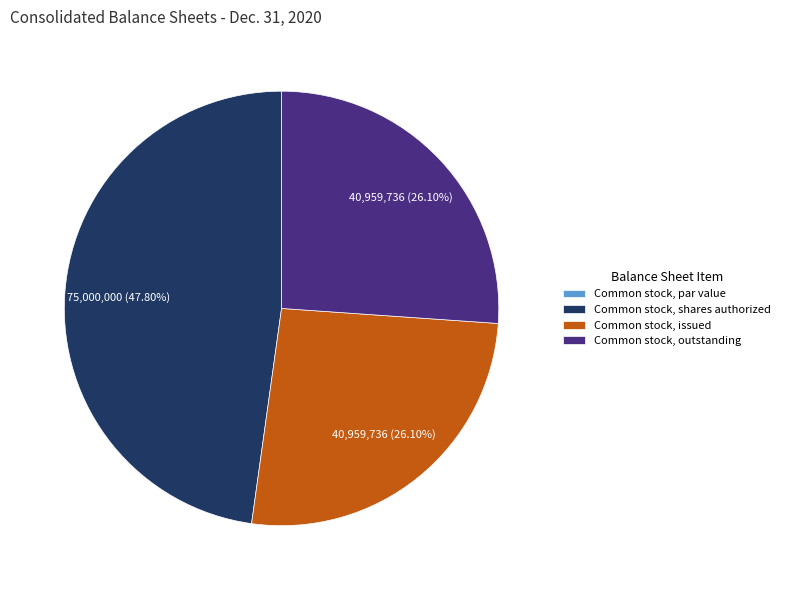

Is Common stock, shares authorized the majority of the pie?

No